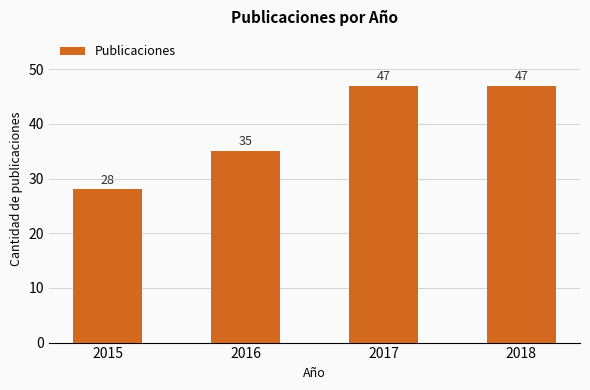

How many bars are there in total?

4